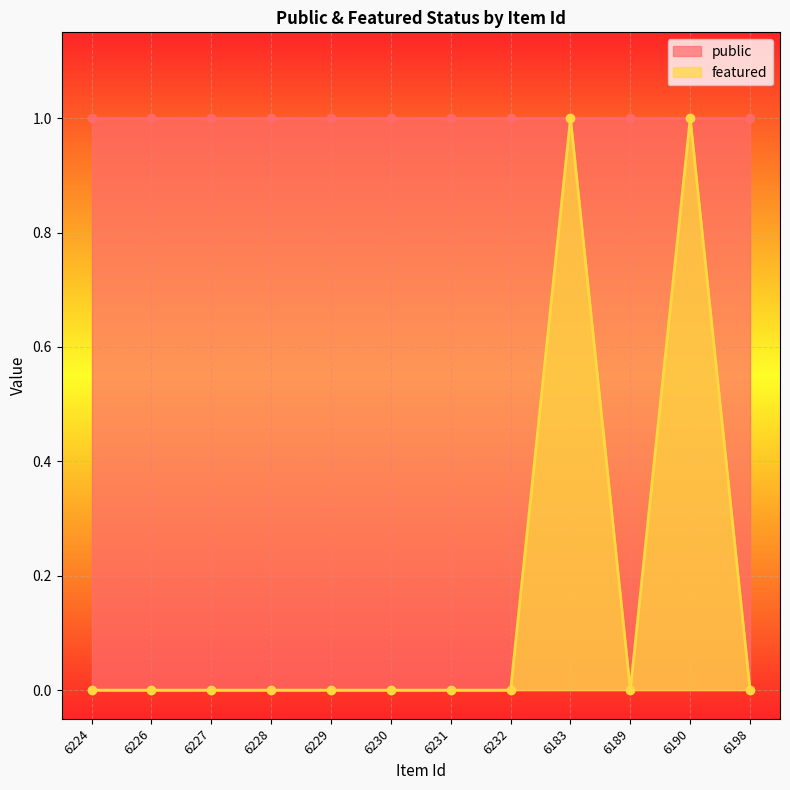

Which category has the highest value across all series?

6183